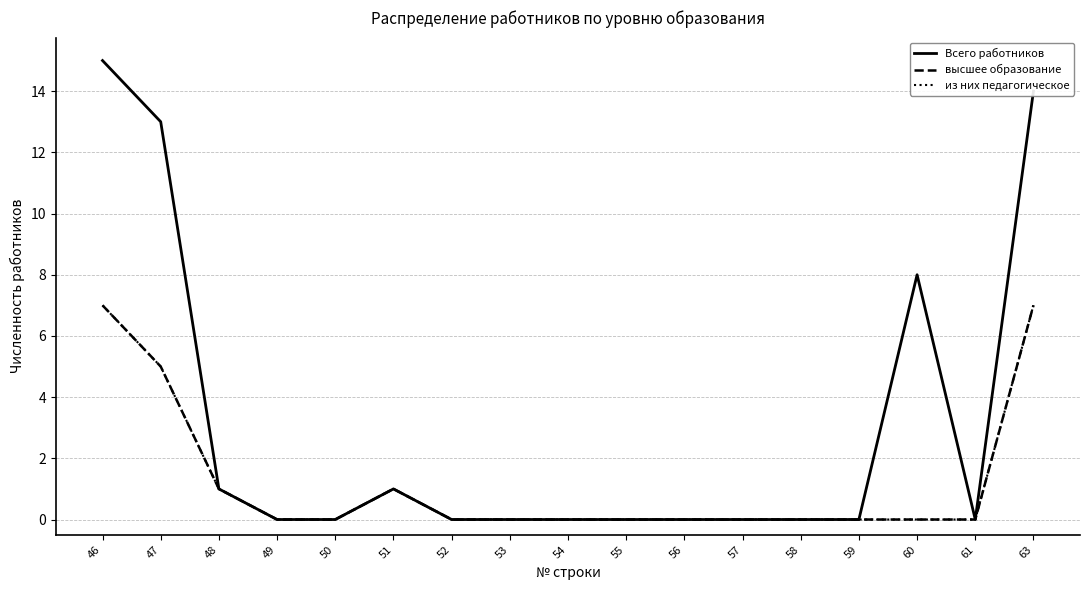

Rank the categories by Всего работников value from highest to lowest.

46, 63, 47, 60, 48, 51, 49, 50, 52, 53, 54, 55, 56, 57, 58, 59, 61